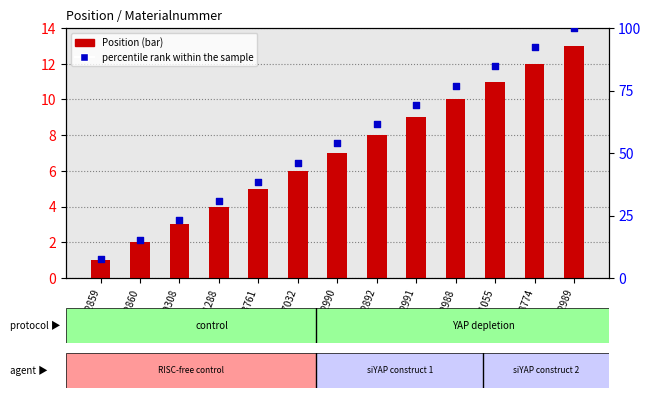

What are all the series names shown in the legend?

Position, percentile rank within the sample